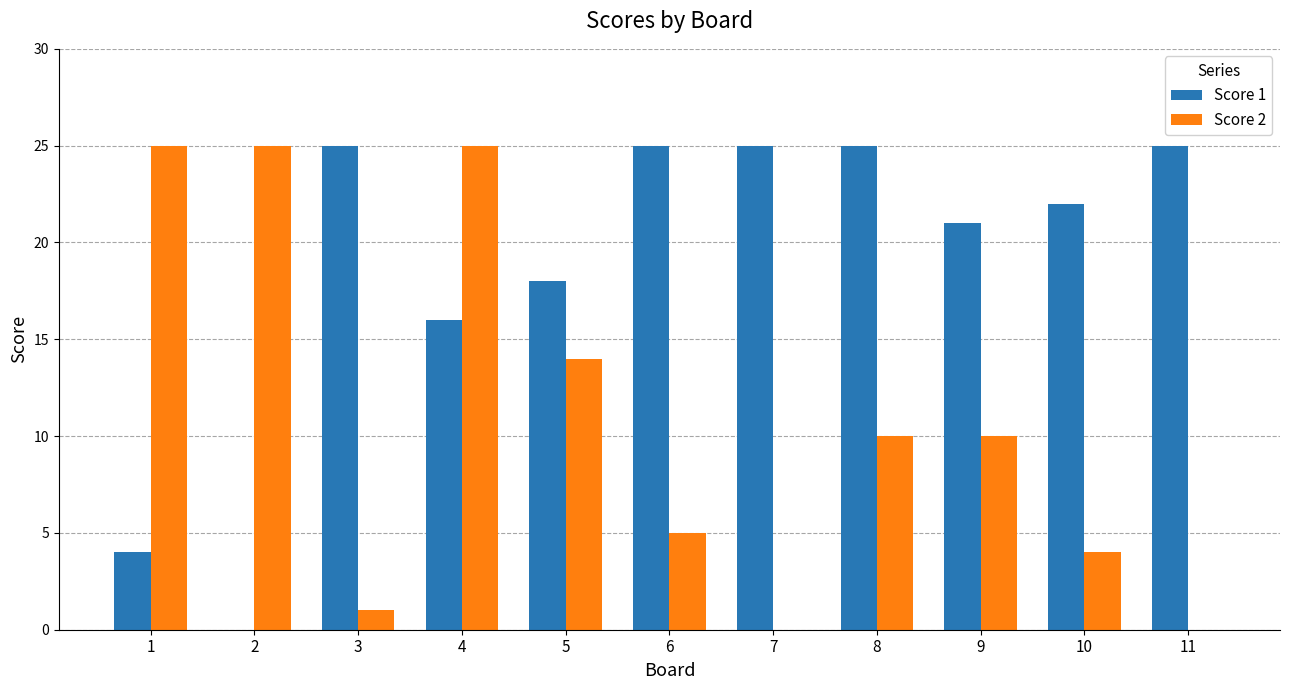

Which series has the largest total across all categories?

Score 1